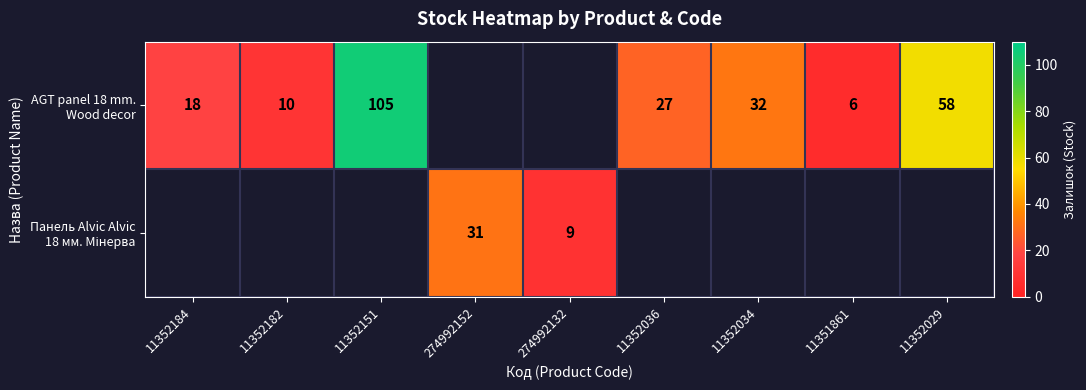

Where is AGT panel 18 mm. Wood decor nearest to the value 55?

11352029